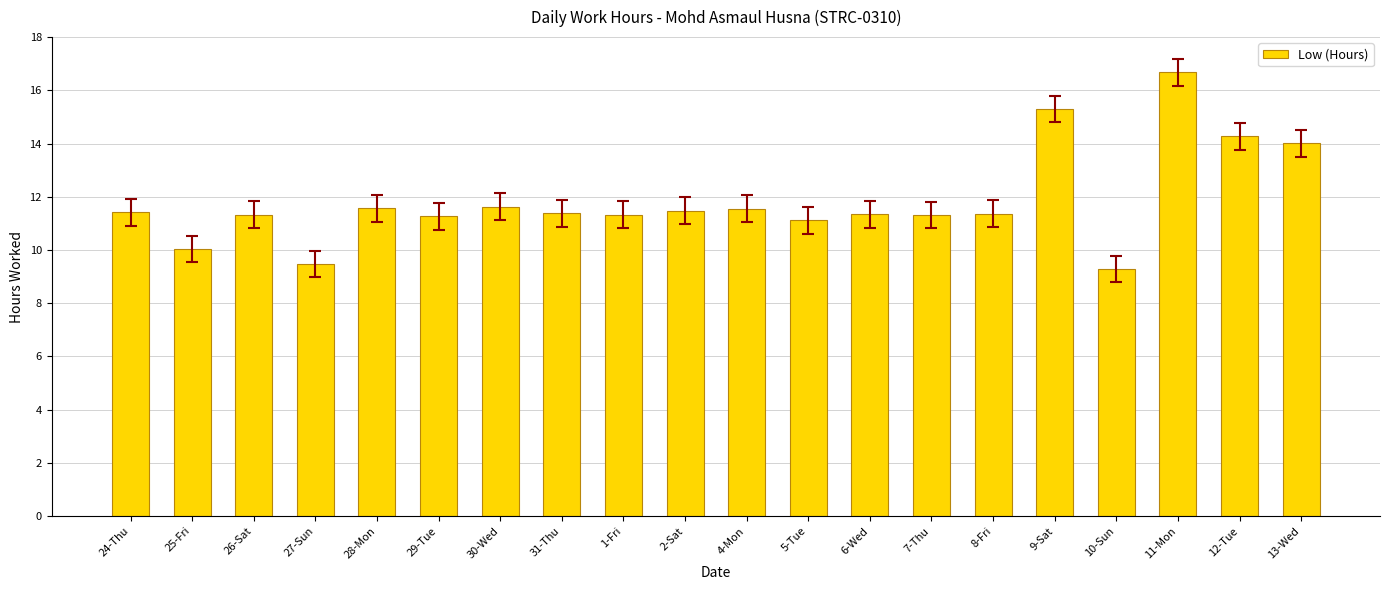

What is the difference between the second highest and second lowest values?

5.8